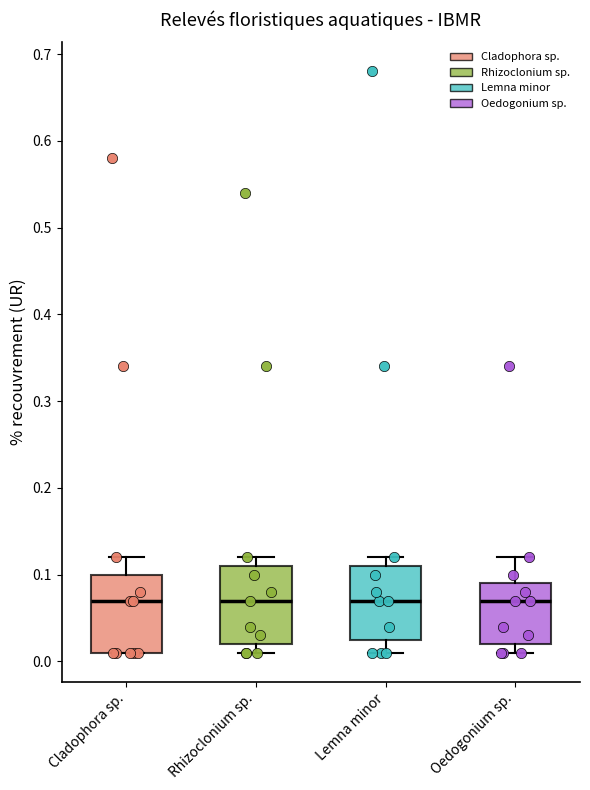

Reading left to right, read every box against the y-axis: the position of its median line, the range the box covers, and the ends of its whiskers. The values are not printed on the chart, so give them approximately, as read against the axis.

Cladophora sp.: median 0.07, box 0.01 to 0.10, whiskers 0.01 to 0.12
Rhizoclonium sp.: median 0.07, box 0.02 to 0.11, whiskers 0.01 to 0.12
Lemna minor: median 0.07, box 0.03 to 0.11, whiskers 0.01 to 0.12
Oedogonium sp.: median 0.07, box 0.02 to 0.09, whiskers 0.01 to 0.12